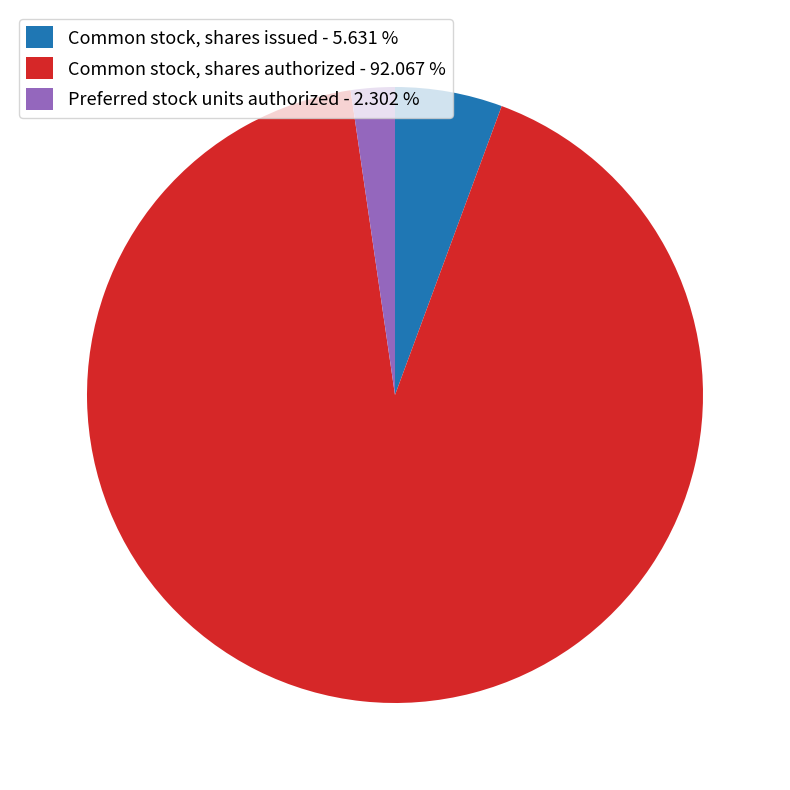

Does Common stock, shares authorized account for over 50% of the chart?

Yes